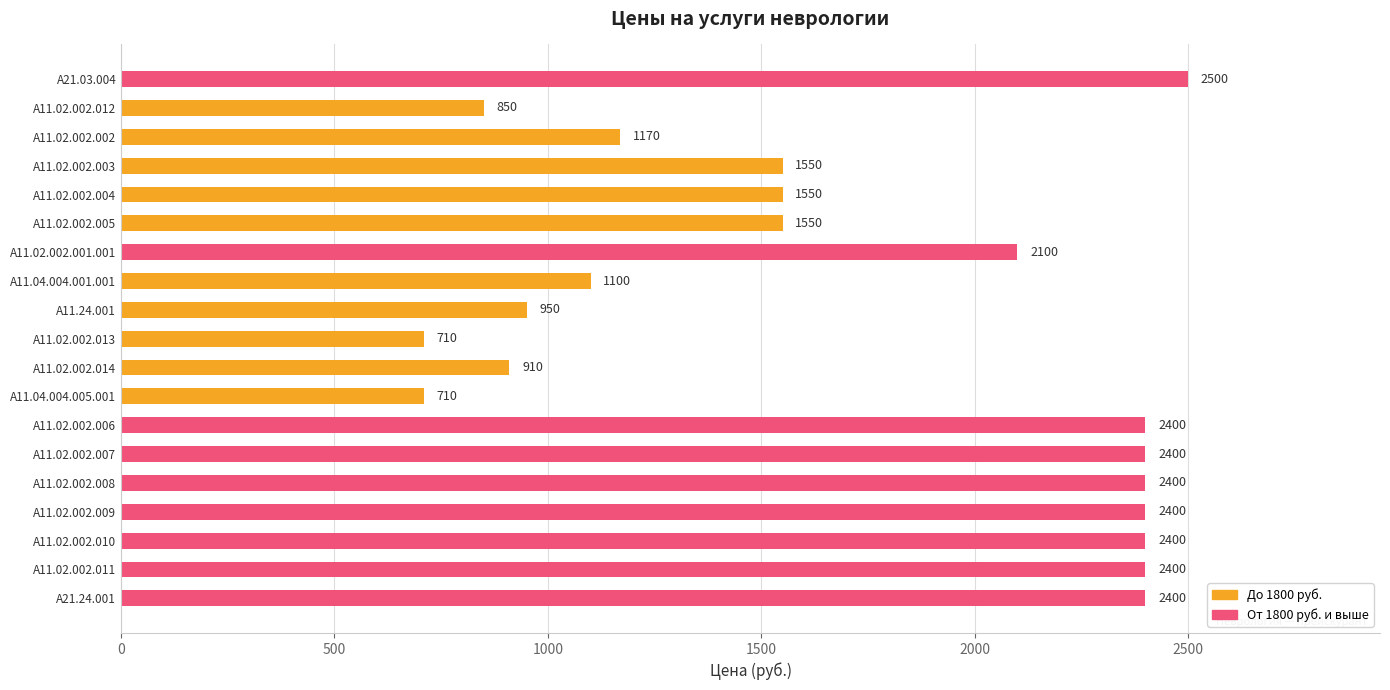

What is the average value?

1708